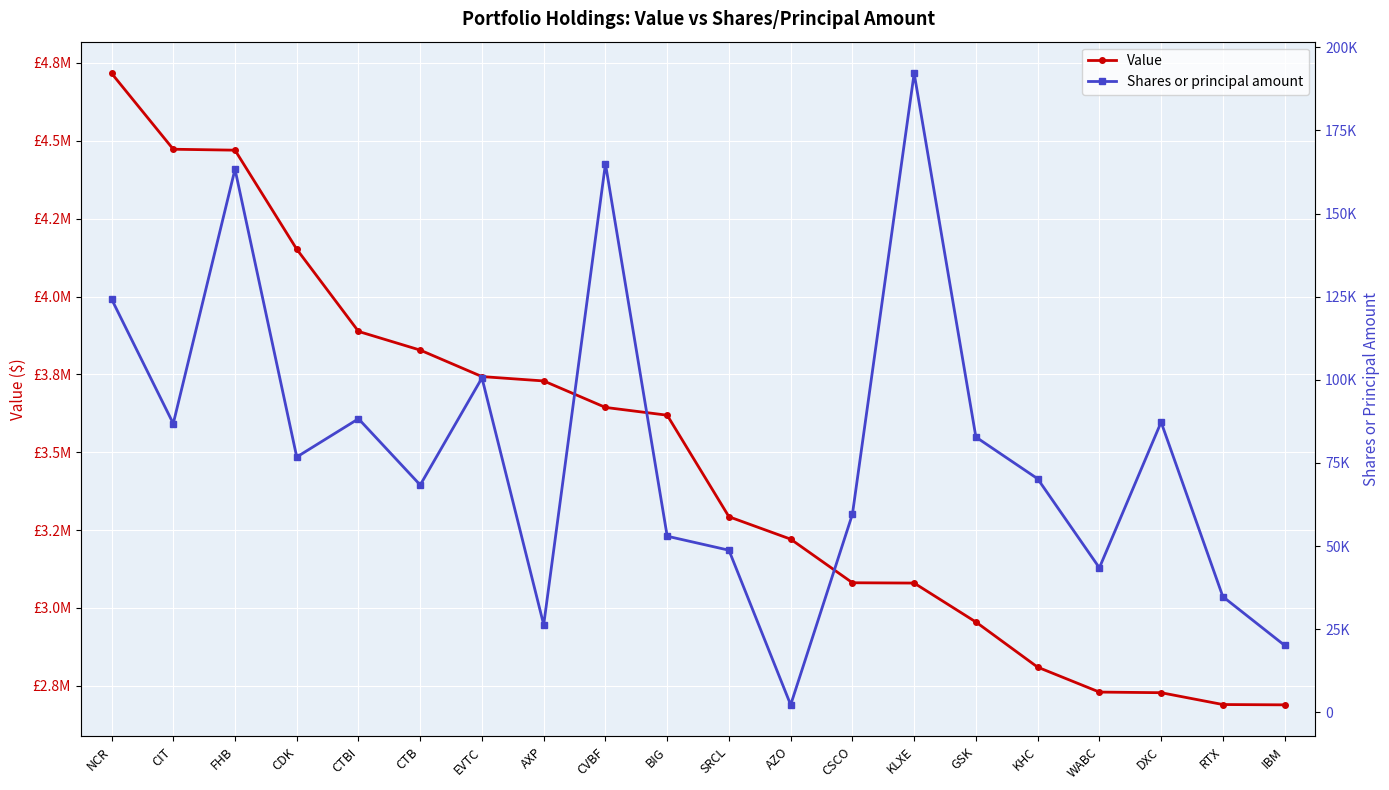

The Shares or principal amount series shows 68386 at CTB. True or false?

True